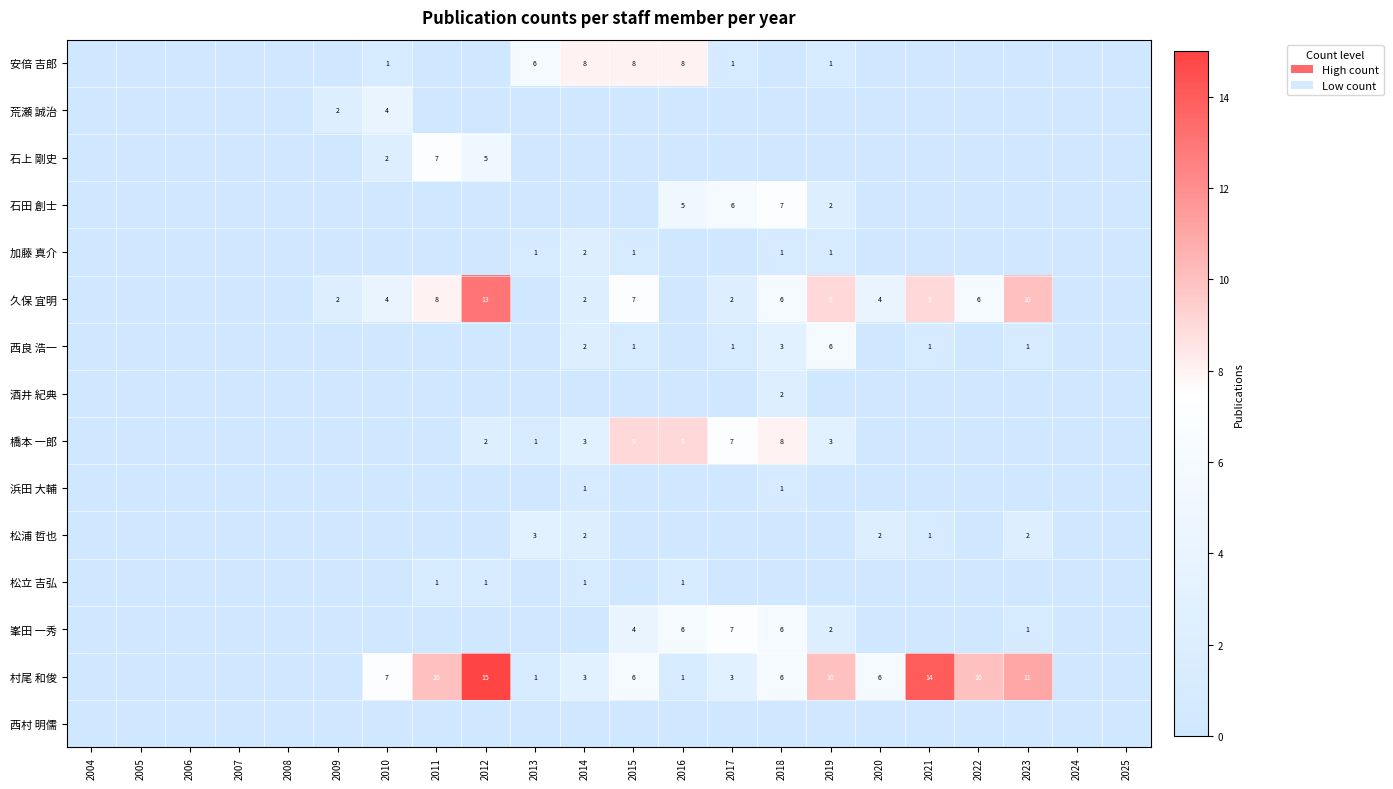

Is it true that 酒井 紀典 equals 0 at 2005?

True